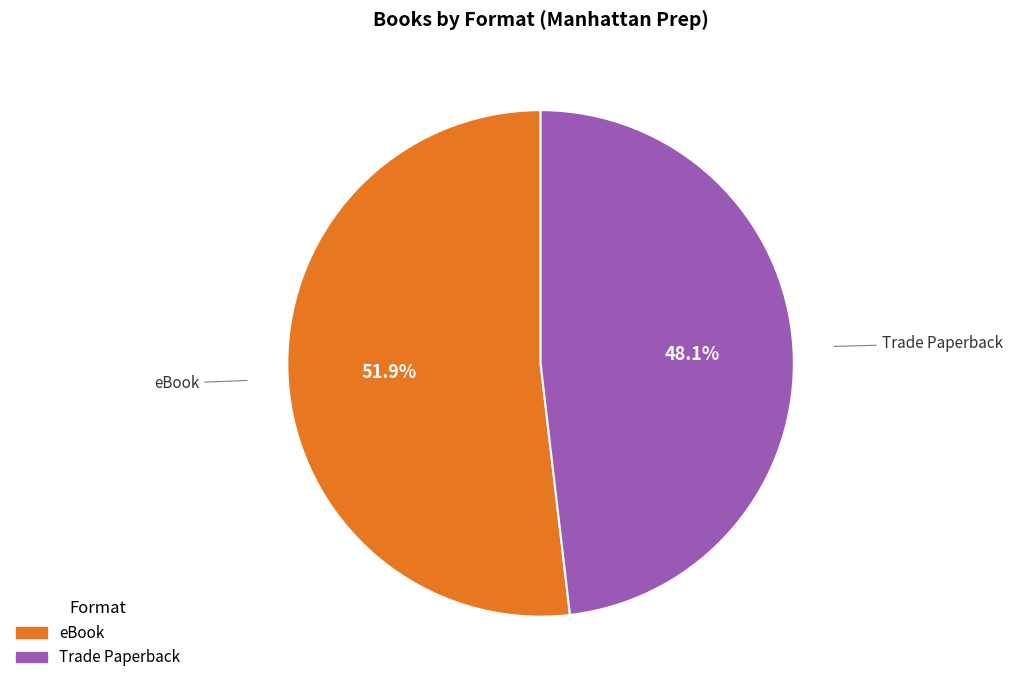

How many slices are in this pie chart?

2